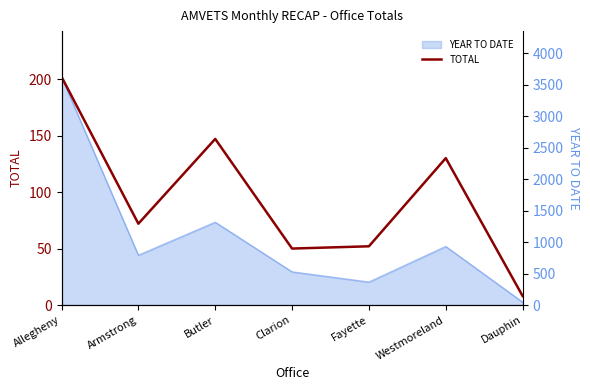

What is the greatest value displayed?

202